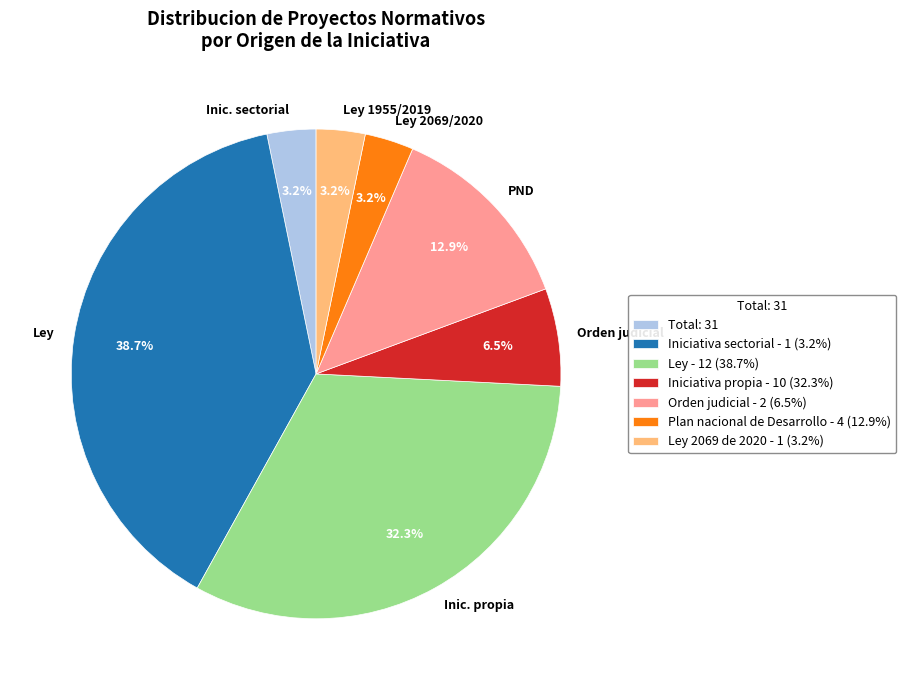

Is there any slice that represents more than half of the pie?

No